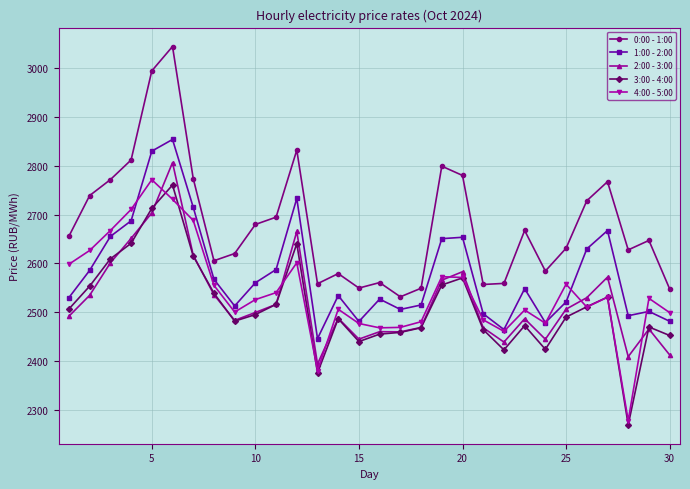

Which series has the largest total across all categories?

0:00 - 1:00